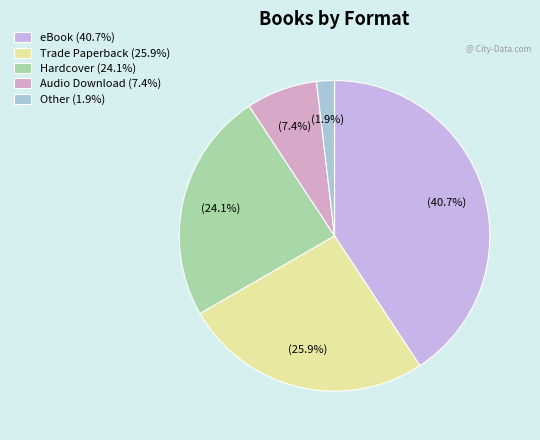

Is Other the majority of the pie?

No